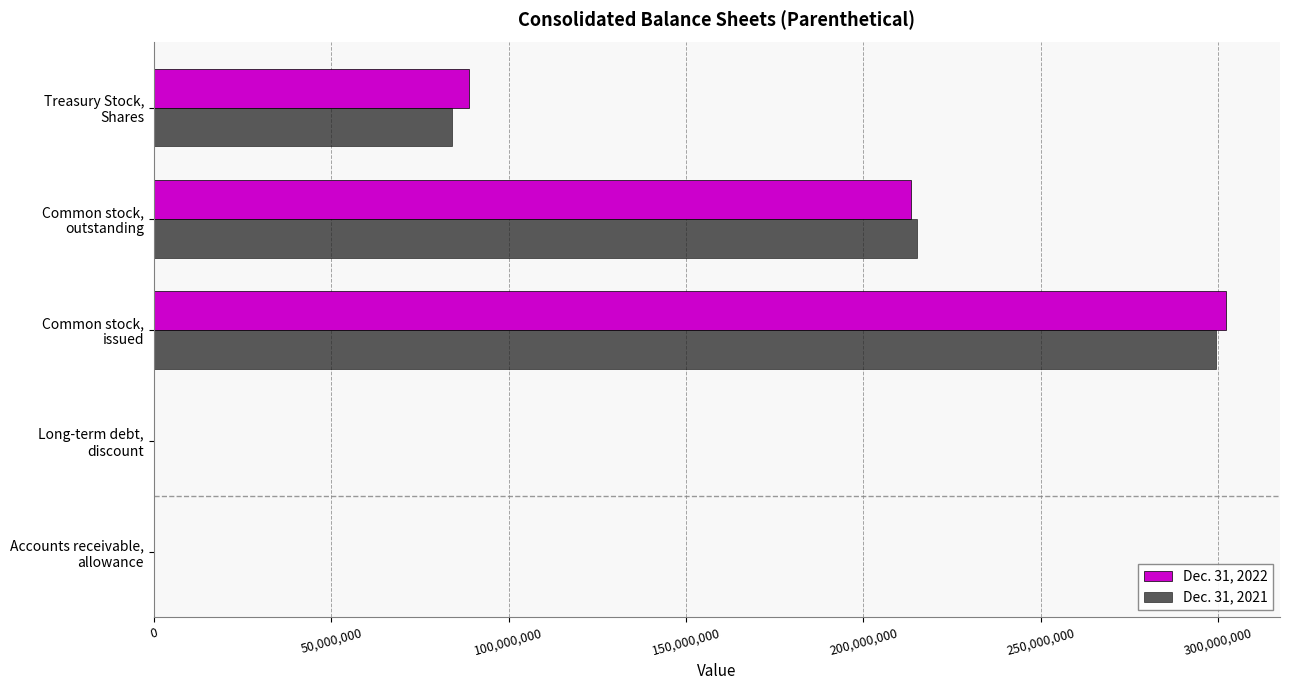

What is the greatest value displayed?

302325853